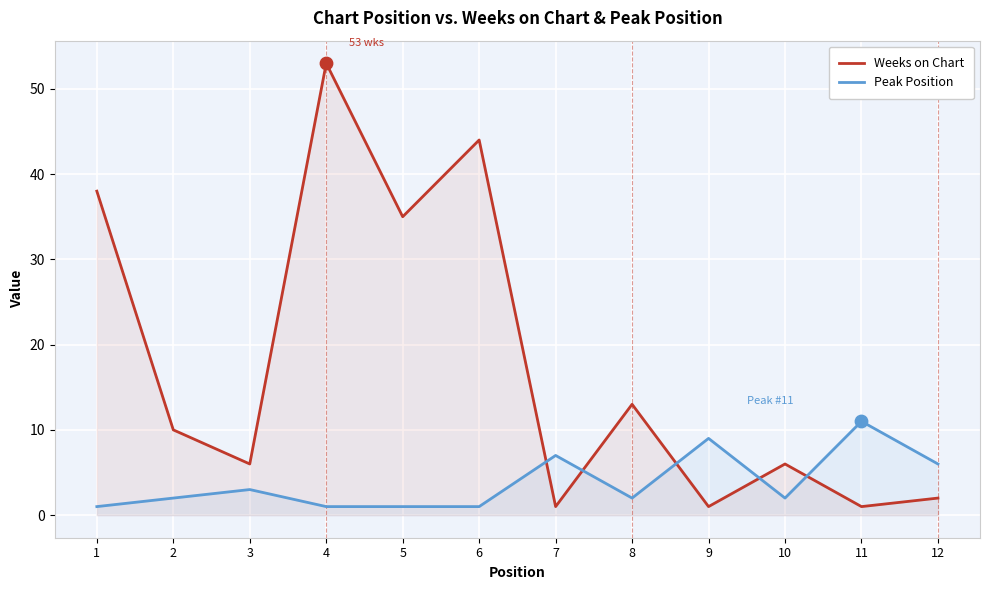

What are all the series names shown in the legend?

Weeks on Chart, Peak Position